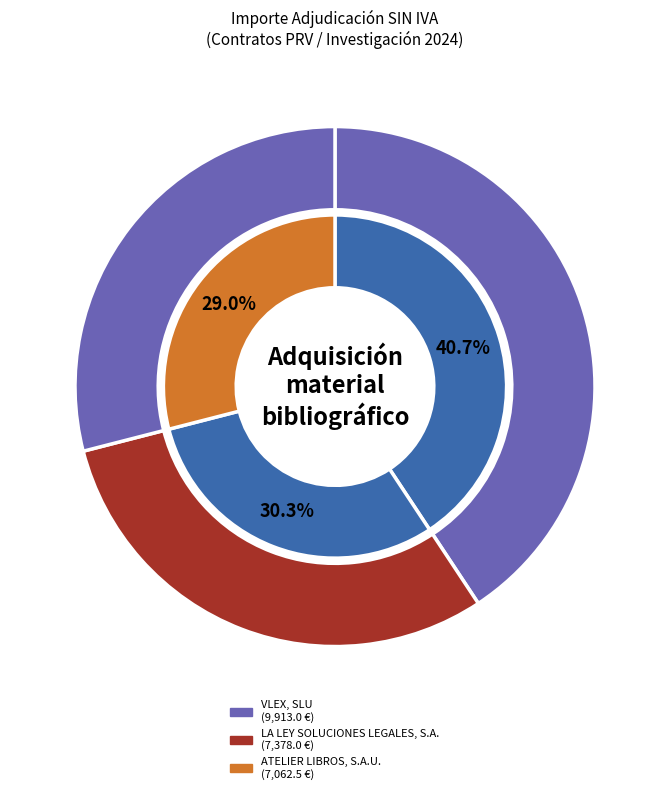

Is the sum of 2024/SUM000570 and 2024/PRV000469 greater than half?

Yes